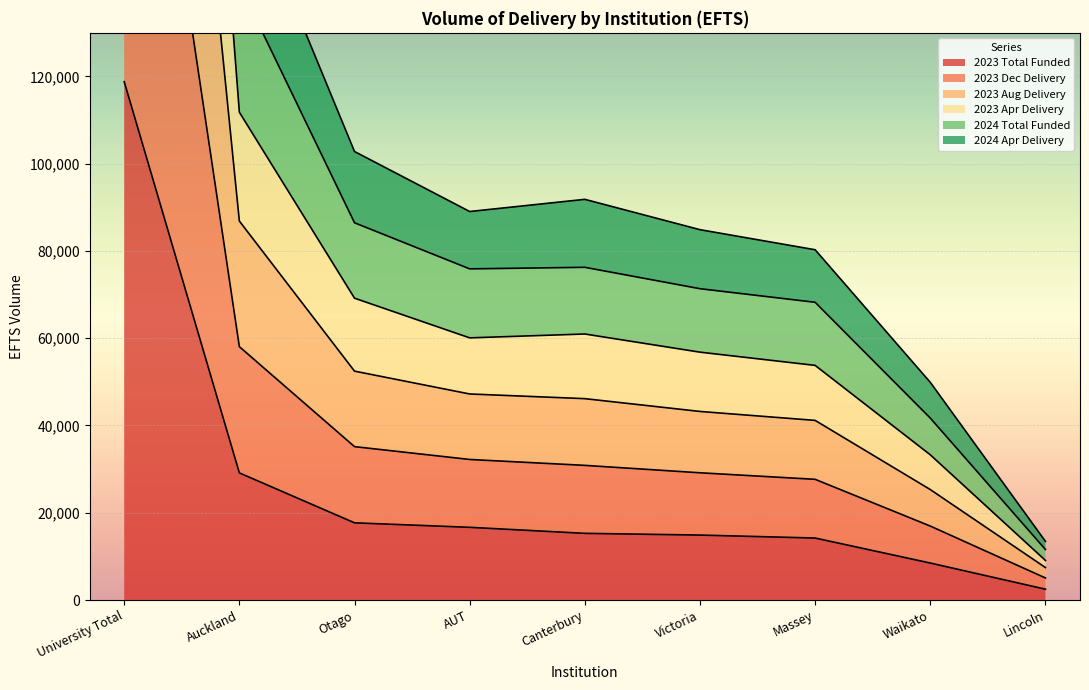

Reading left to right, list all the values displayed in this chart.

2023 Total Funded: University Total=118805.4	Auckland=29135.2	Otago=17690.6	AUT=16661.2	Canterbury=15278.4	Victoria=14884.0	Massey=14203.7	Waikato=8473.0	Lincoln=2479.3
2023 Dec Delivery: University Total=349838.3	Auckland=86863.3	Otago=52459.0	AUT=47225.2	Canterbury=46151.9	Victoria=43219.7	Massey=41168.8	Waikato=25313.9	Lincoln=7436.6
2023 Aug Delivery: University Total=572571.1	Auckland=141077.0	Otago=86467.6	AUT=75902.3	Canterbury=76259.4	Victoria=71354.2	Massey=68242.1	Waikato=41695.0	Lincoln=11573.5
2023 Apr Delivery: University Total=678953.1	Auckland=166770.0	Otago=102800.6	AUT=89047.3	Canterbury=91836.4	Victoria=84883.2	Massey=80282.1	Waikato=49893.0	Lincoln=13440.5
2024 Total Funded: University Total=235121.0	Auckland=58071.0	Otago=35153.7	AUT=32214.3	Canterbury=30859.9	Victoria=29160.1	Massey=27662.4	Waikato=16947.1	Lincoln=5052.6
2024 Apr Delivery: University Total=454982.1	Auckland=111807.0	Otago=69180.6	AUT=60087.3	Canterbury=60971.4	Victoria=56809.2	Massey=53778.1	Waikato=33279.0	Lincoln=9069.5